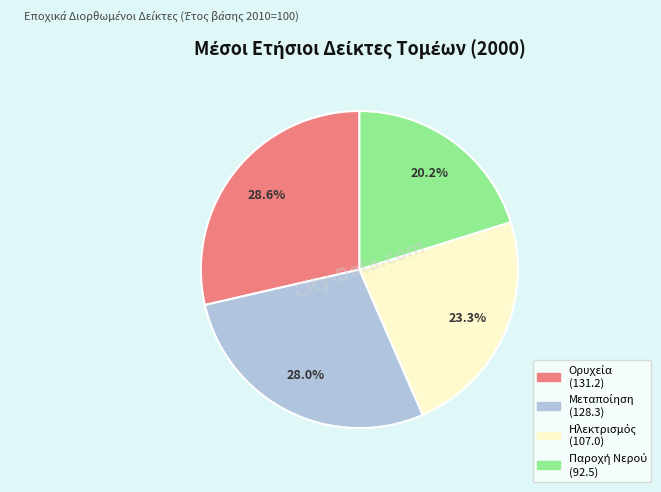

To the nearest percent, what is the average slice percentage?

25%